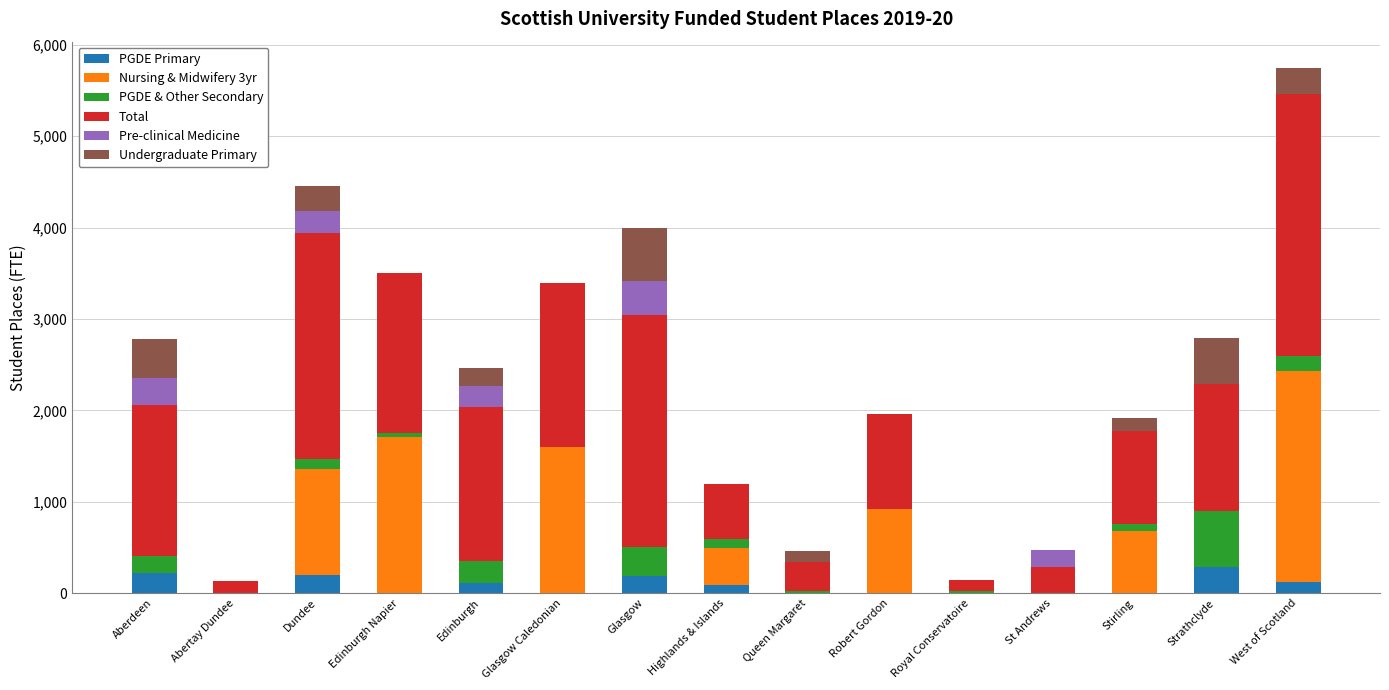

What is the maximum value for PGDE Primary?

288.2